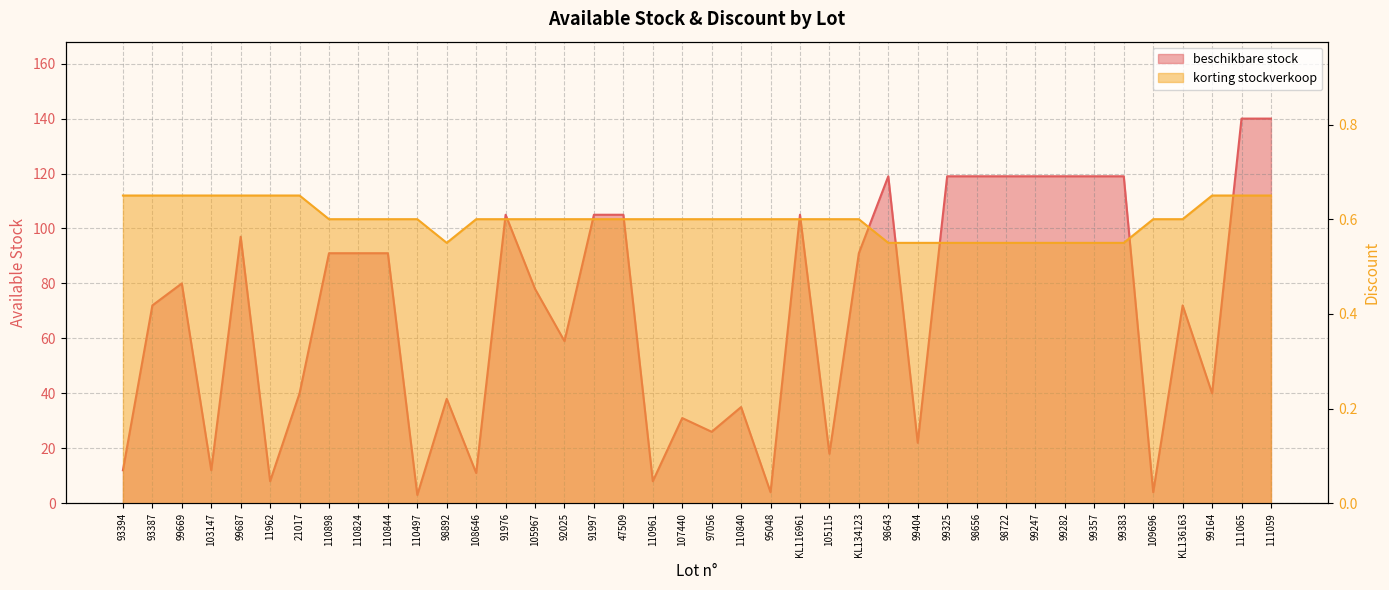

Rank the series by their average value, from highest to lowest.

beschikbare stock, korting stockverkoop